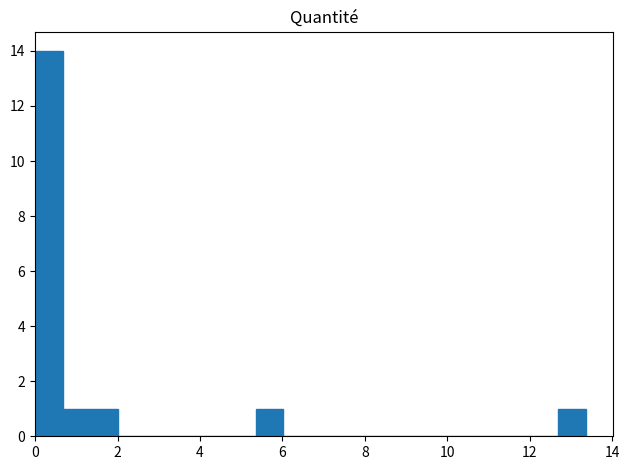

Around what value on the x-axis is the tallest bar? Give the approximate position of its centre, as read against the axis.

0.4